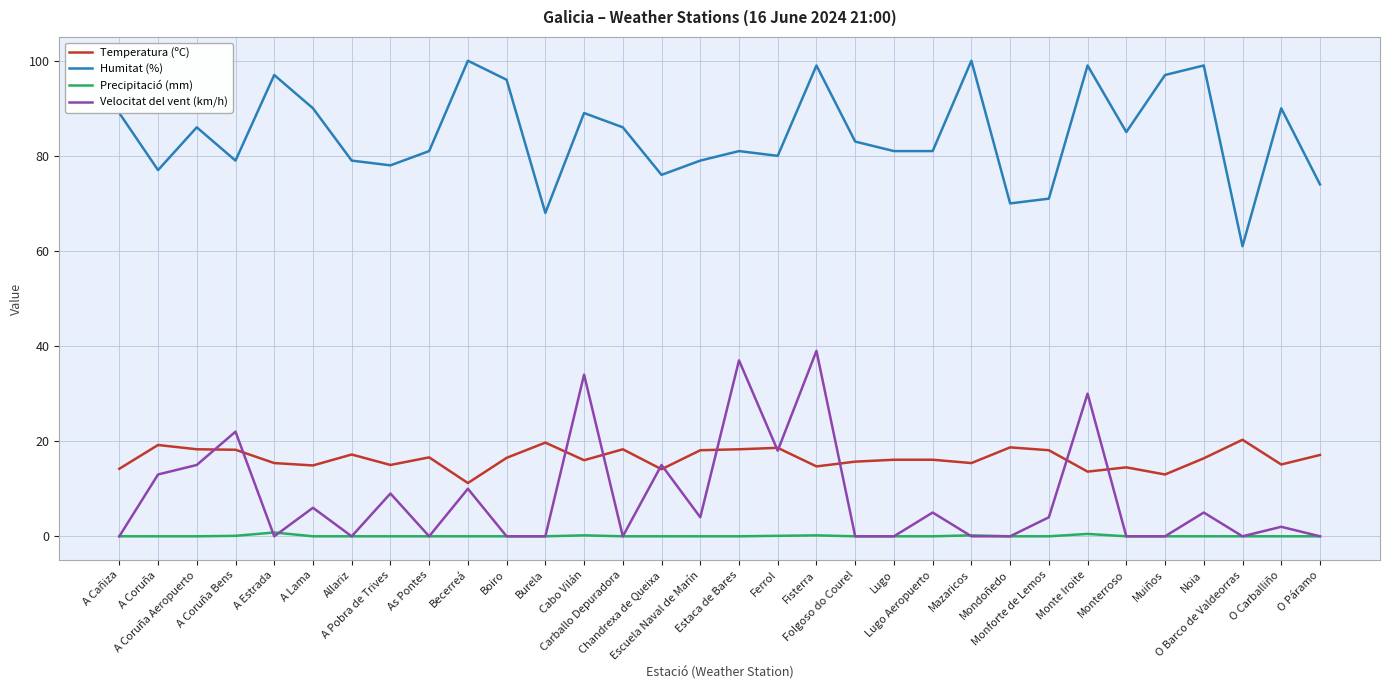

True or false: Velocitat del vent (km/h) and Humitat (%) intersect in this chart.

False